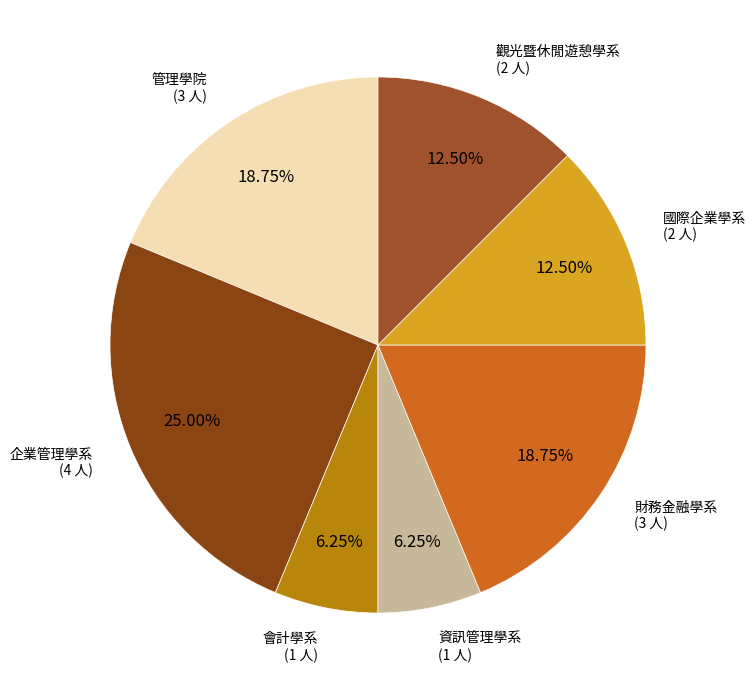

To the nearest percent, what is the difference between the largest and smallest slice percentages?

19%